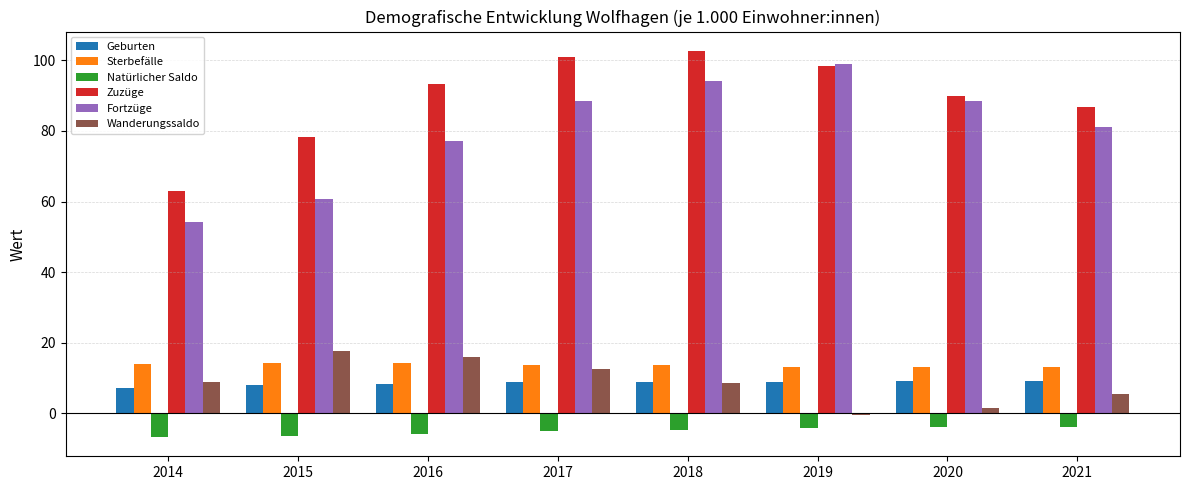

How many bars are there in each group?

6